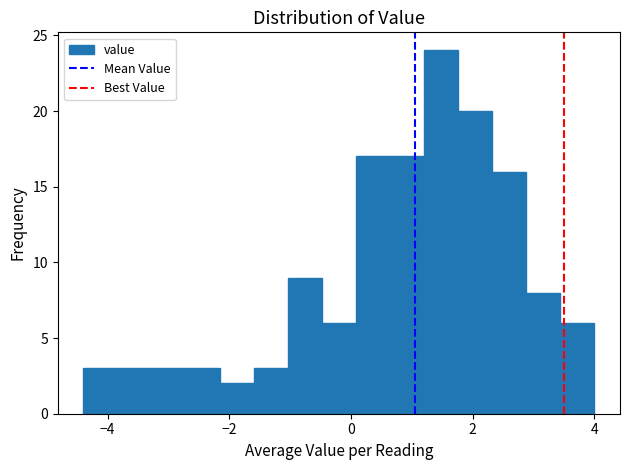

Read against the x-axis, roughly where is the centre of the tallest bar?

1.4